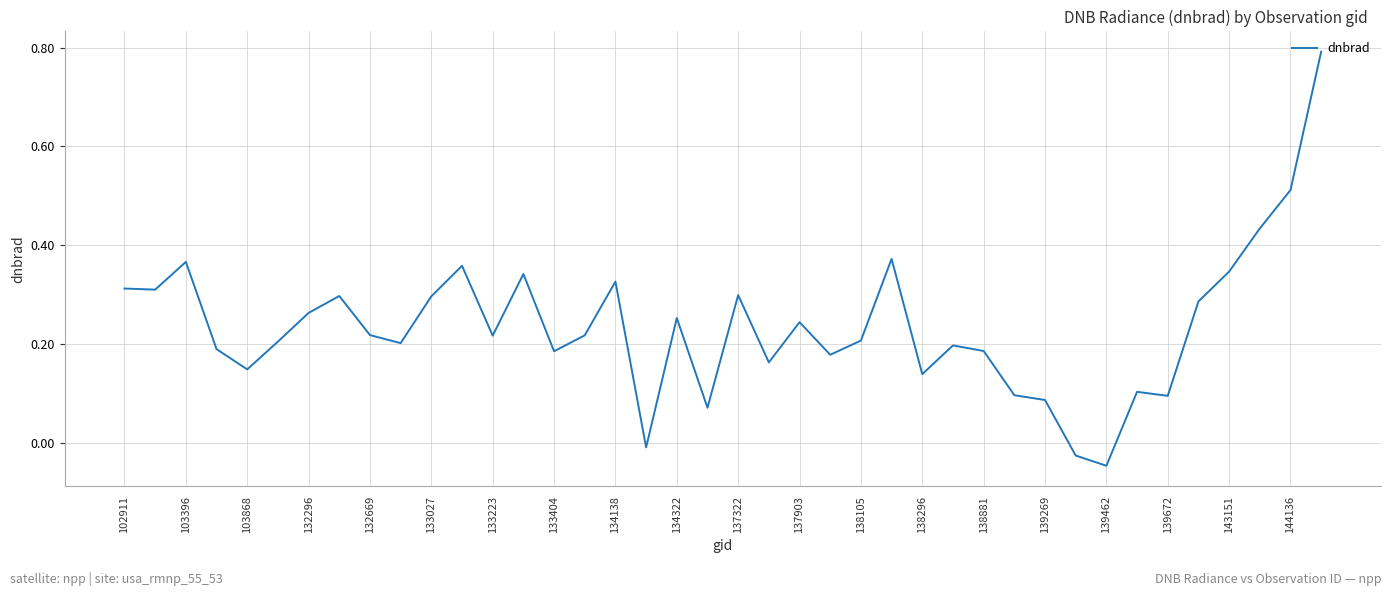

What is the maximum value shown in the chart?

0.8